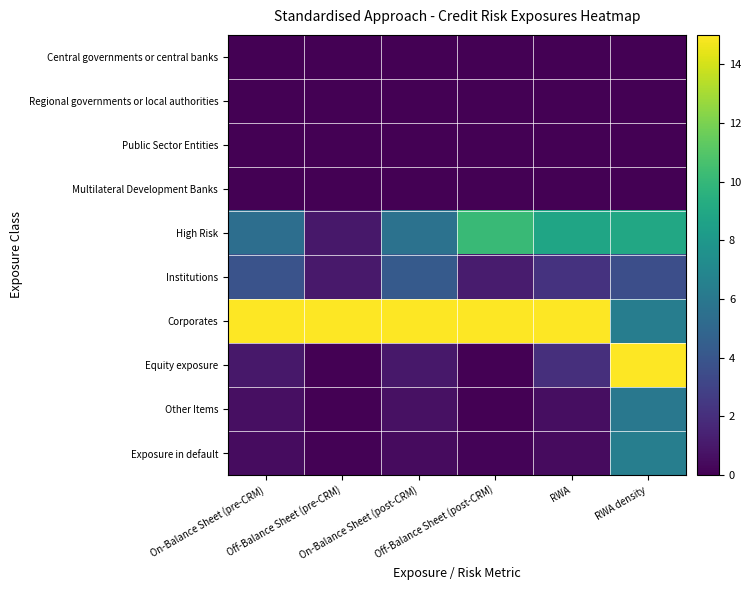

At which category is the sum across all series the highest?

RWA density